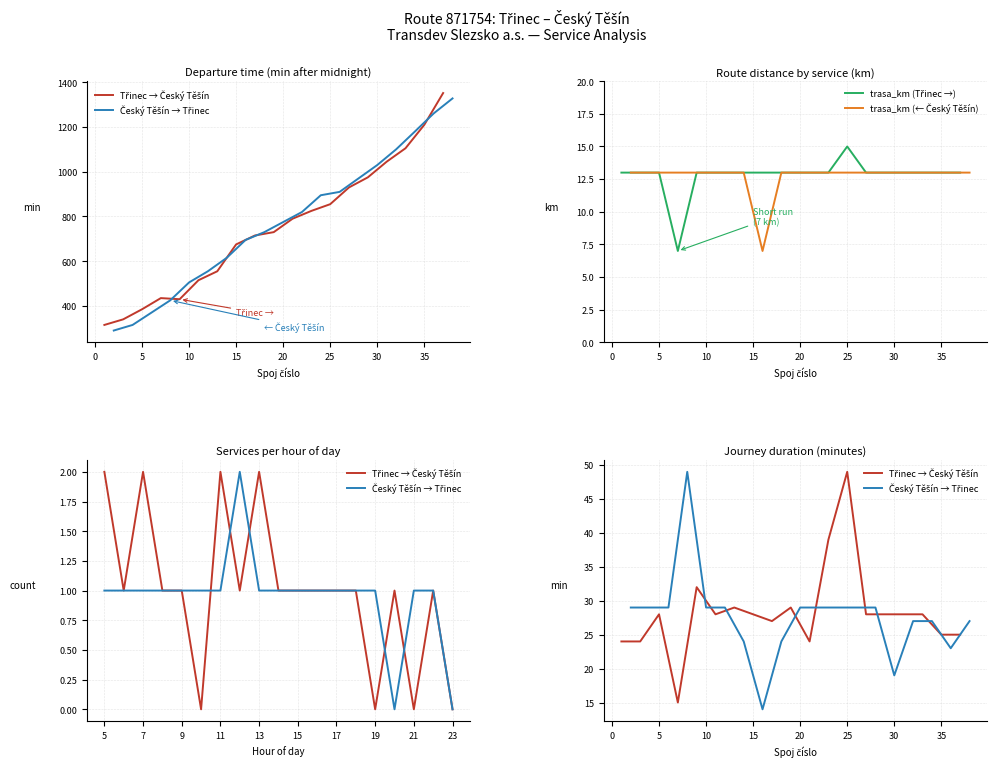

Rank the series by their maximum value, from highest to lowest.

Třinec → Český Těšín, Český Těšín → Třinec, trasa_km (Třinec →), trasa_km (← Český Těšín)